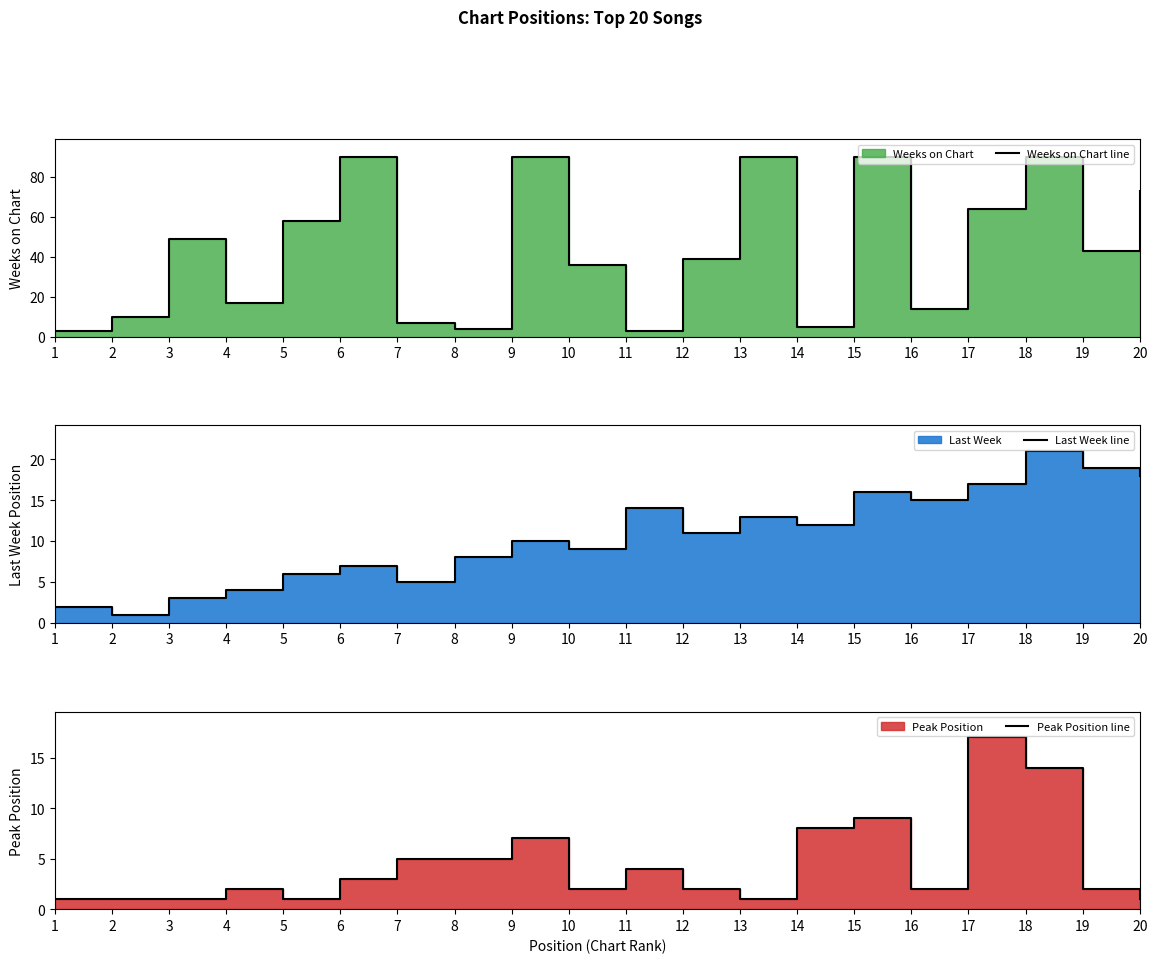

Where does the Last Week line series first go above 11?

11